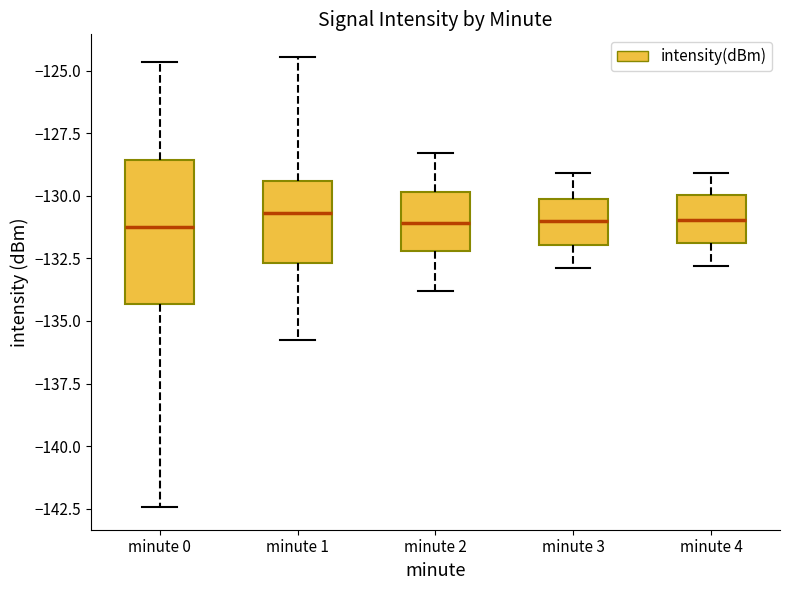

Reading left to right, read every box against the y-axis: the position of its median line, the range the box covers, and the ends of its whiskers. The values are not printed on the chart, so give them approximately, as read against the axis.

minute 0: median -131.5, box -134.5 to -128.5, whiskers -142.5 to -124.5
minute 1: median -130.5, box -132.5 to -129.5, whiskers -136.0 to -124.5
minute 2: median -131.0, box -132.0 to -130.0, whiskers -134.0 to -128.5
minute 3: median -131.0, box -132.0 to -130.0, whiskers -133.0 to -129.0
minute 4: median -131.0, box -132.0 to -130.0, whiskers -133.0 to -129.0